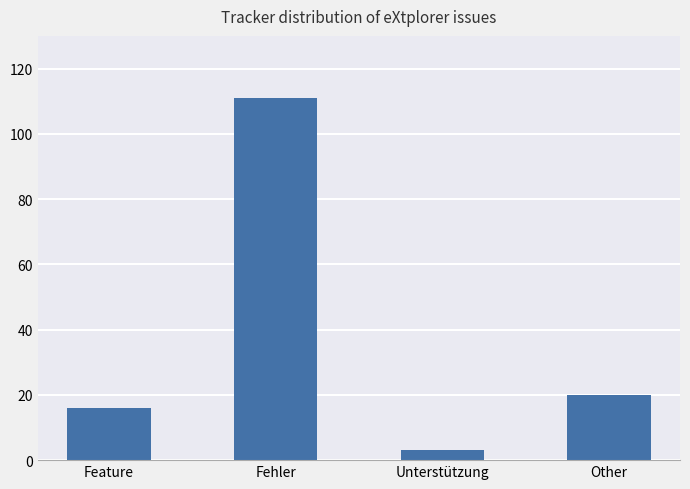

What position from the left is Feature?

1